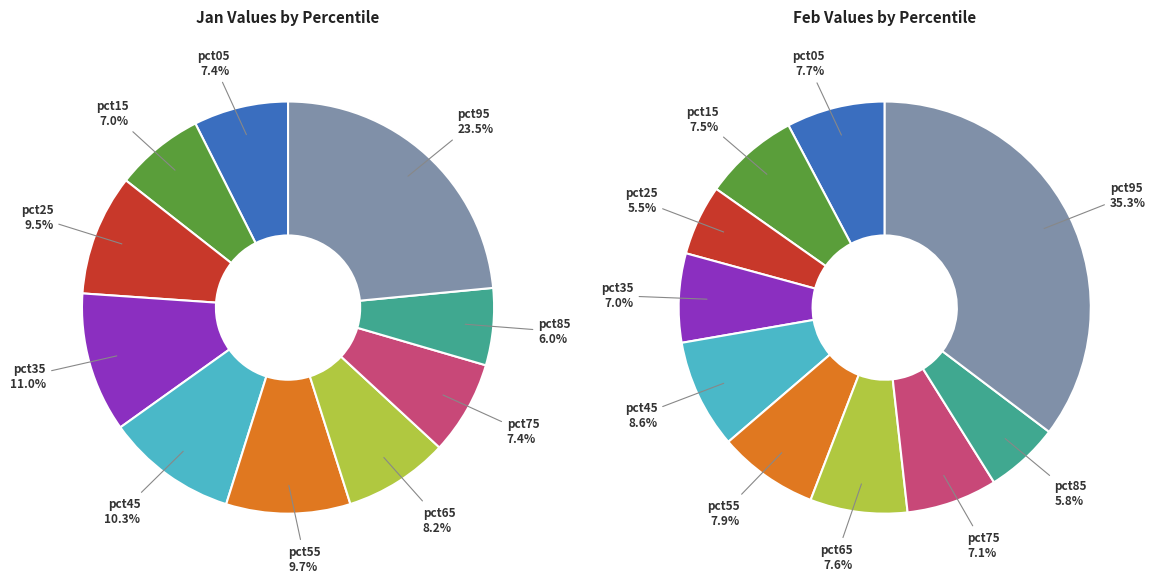

To the nearest percent, what is the difference between the 4 and 8 slice percentages?

3%